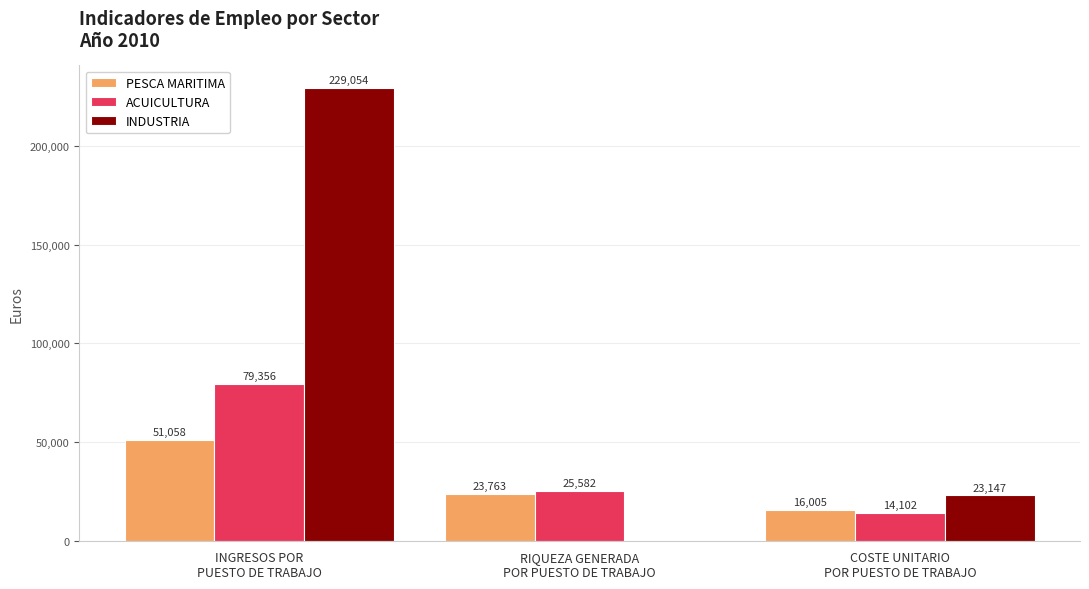

Is the value of ACUICULTURA at RIQUEZA GENERADA
POR PUESTO DE TRABAJO greater than the value of INDUSTRIA at COSTE UNITARIO
POR PUESTO DE TRABAJO?

Yes